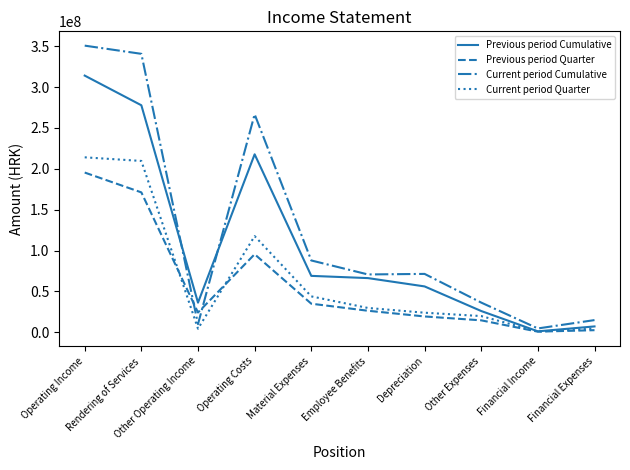

How many lines are shown in the chart?

4